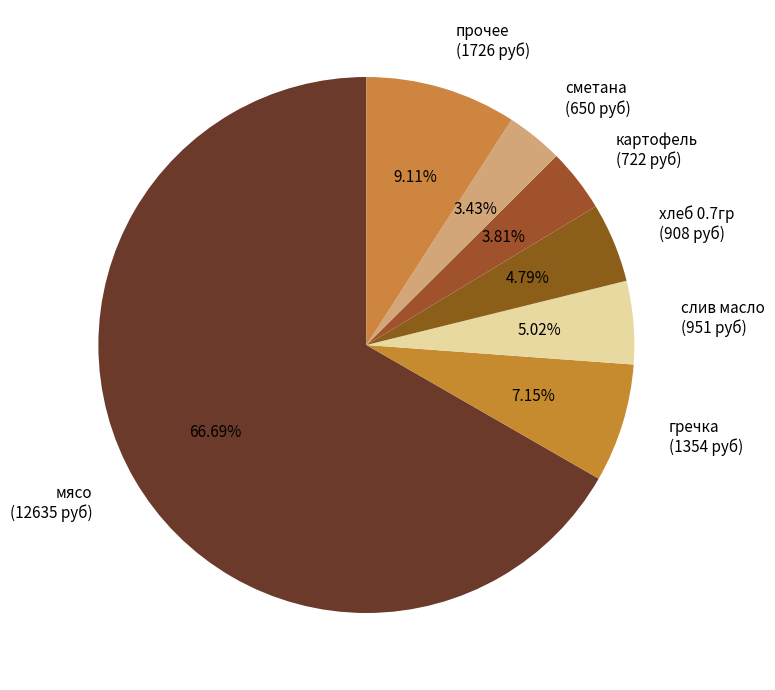

Is there a majority slice in this chart?

Yes